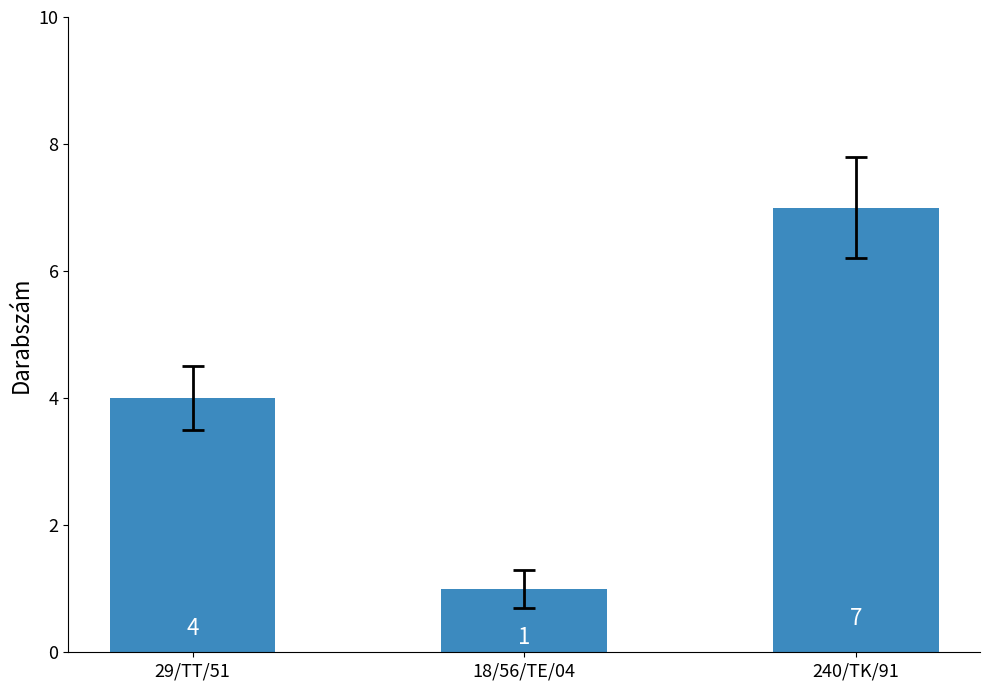

What is the difference between the values at 18/56/TE/04 and 240/TK/91?

6